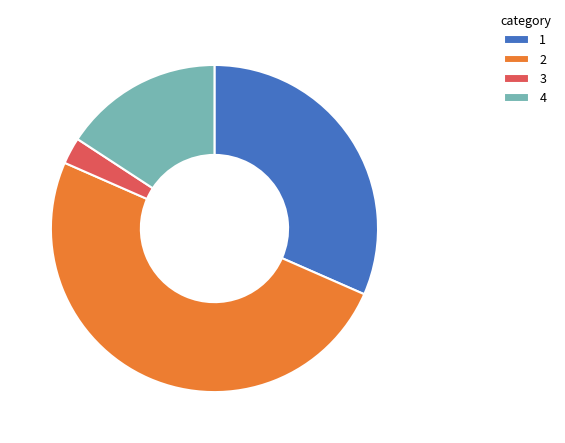

How many segments does this pie chart have?

4